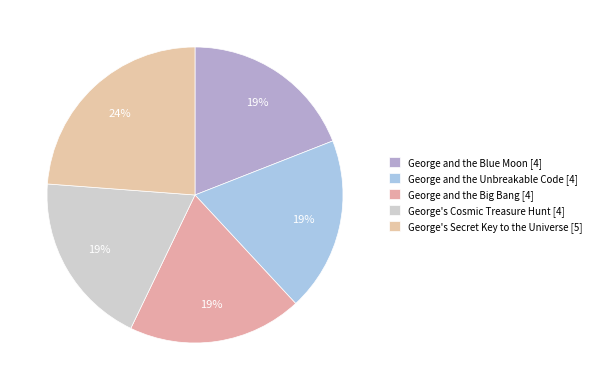

Approximately how many times larger is the value at George and the Blue Moon compared to George's Secret Key to the Universe?

0.8